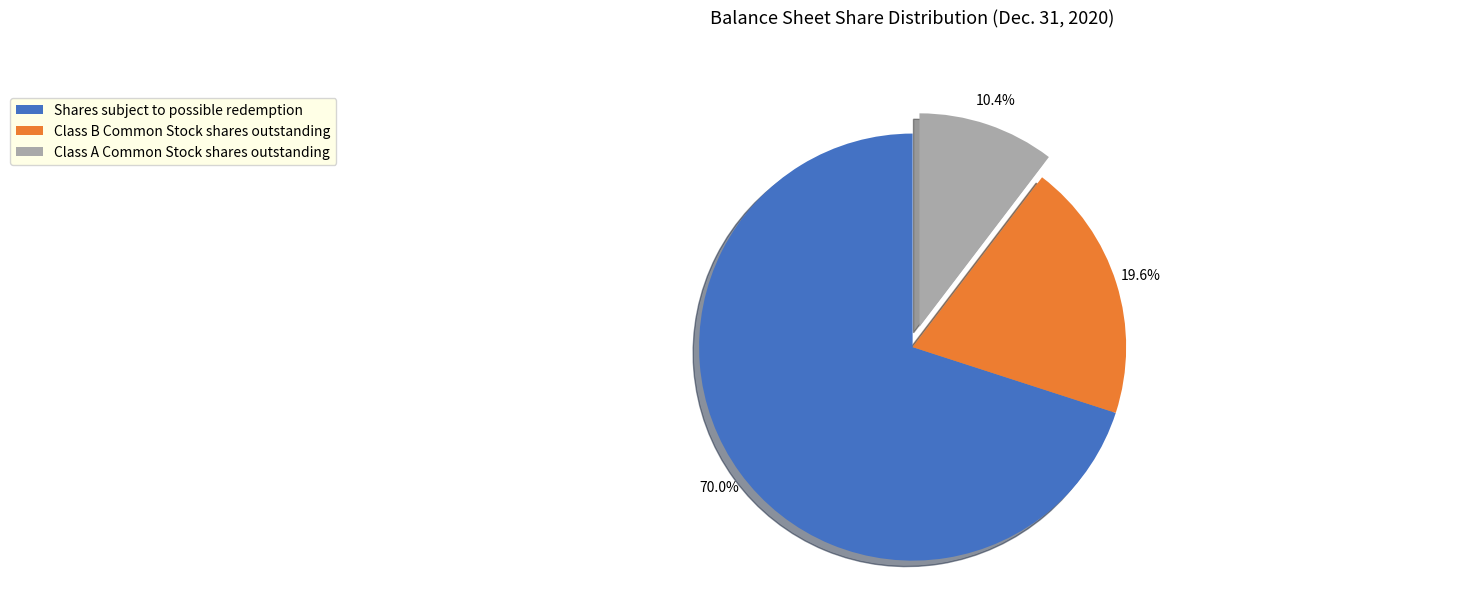

What portion of the pie excludes Class A Common Stock shares outstanding?

89.6%